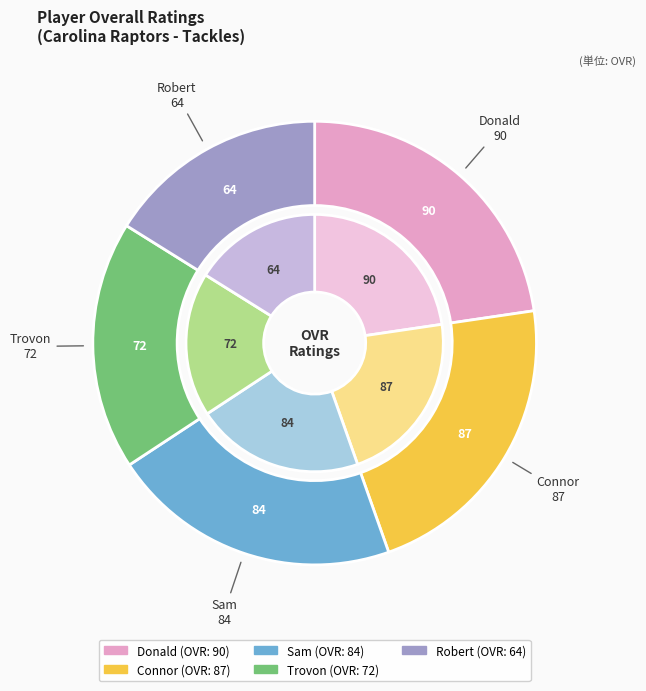

Is there any slice that represents more than half of the pie?

No